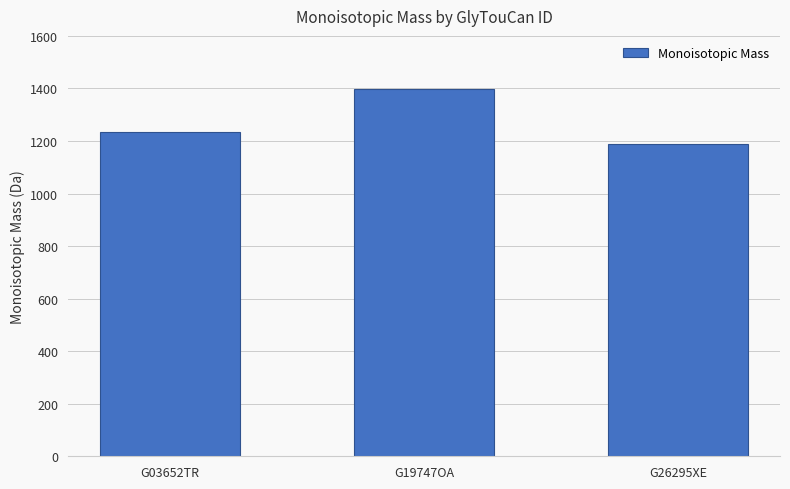

Is it true that the value at G03652TR is 1234.4?

True